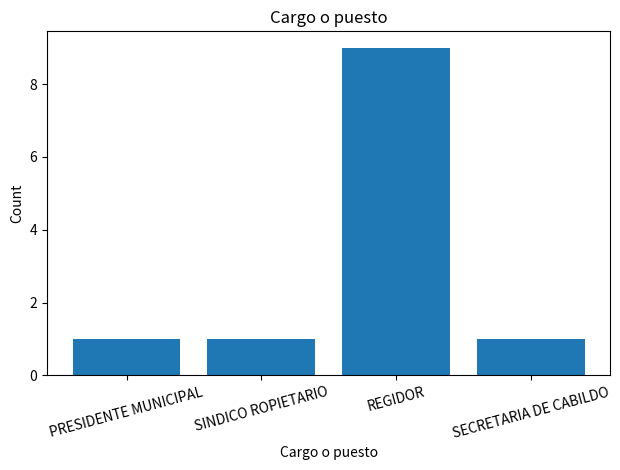

Does the chart contain any negative values?

No